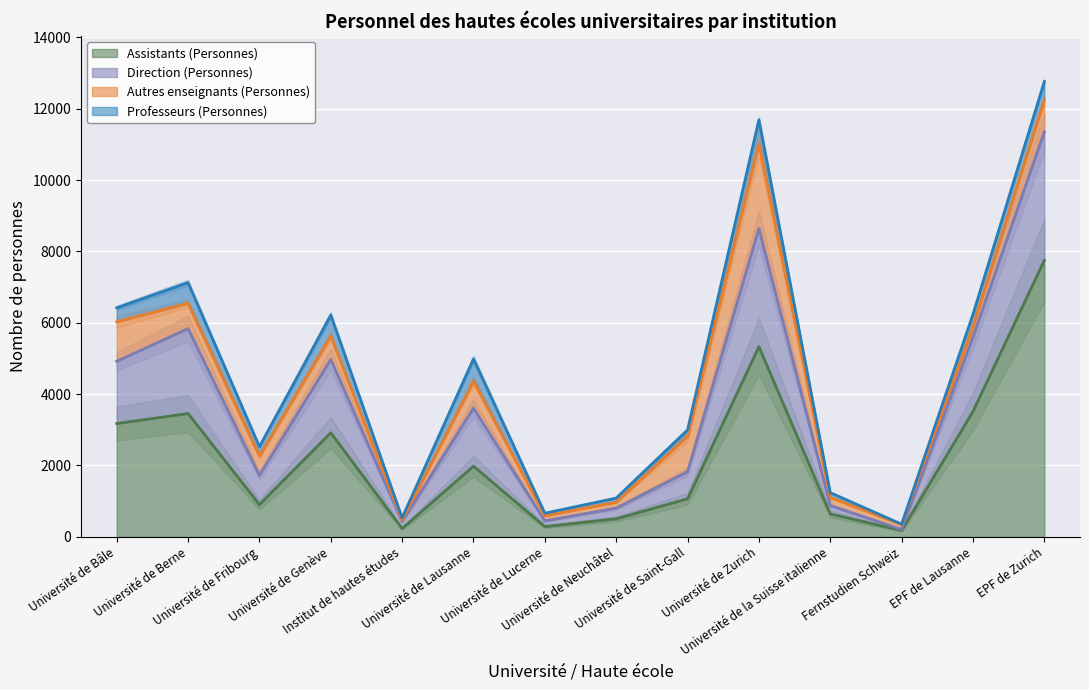

At which category does Direction (Personnes) reach its first local valley?

Université de Fribourg